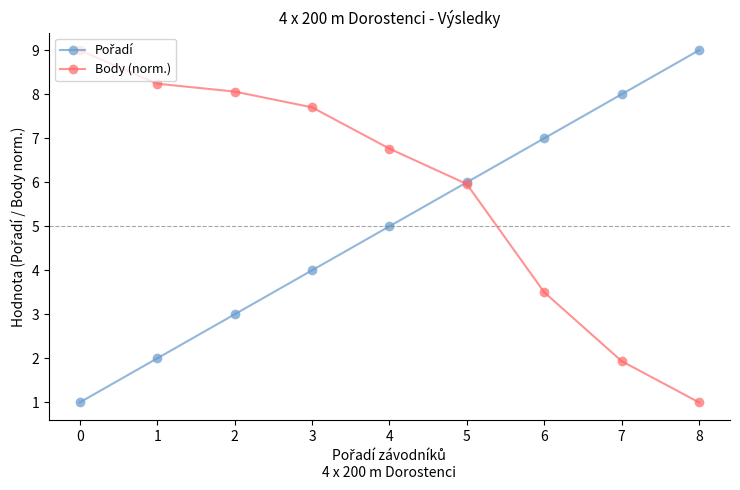

True or false: Body (norm.) has more than 1 interior local peaks.

False